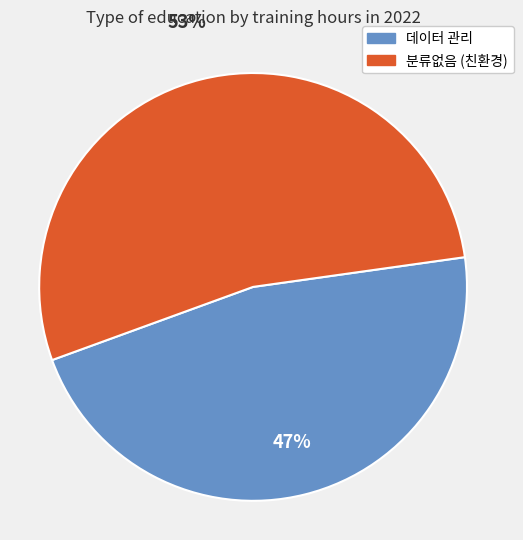

To the nearest percent, what is the average slice percentage?

50%